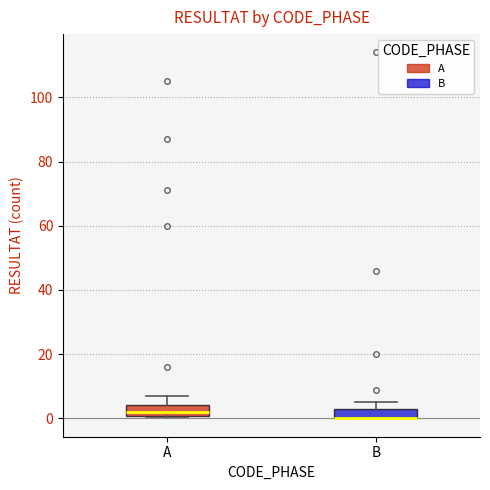

Where is the lower edge of the box for A on the y-axis? The values are not printed on the chart, so give them approximately, as read against the axis.

0